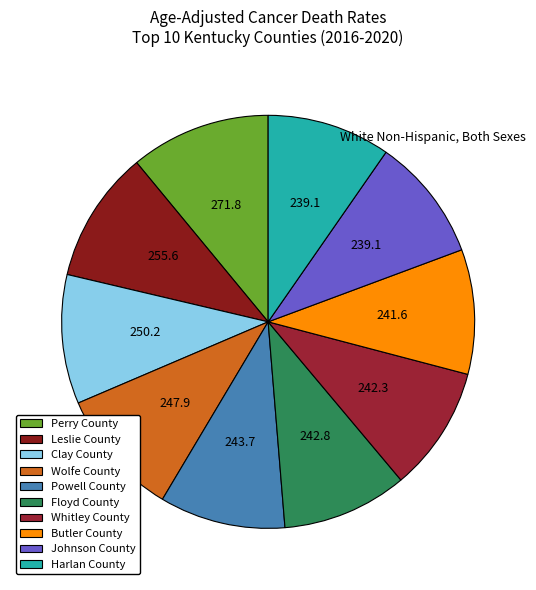

Is Perry County the majority of the pie?

No